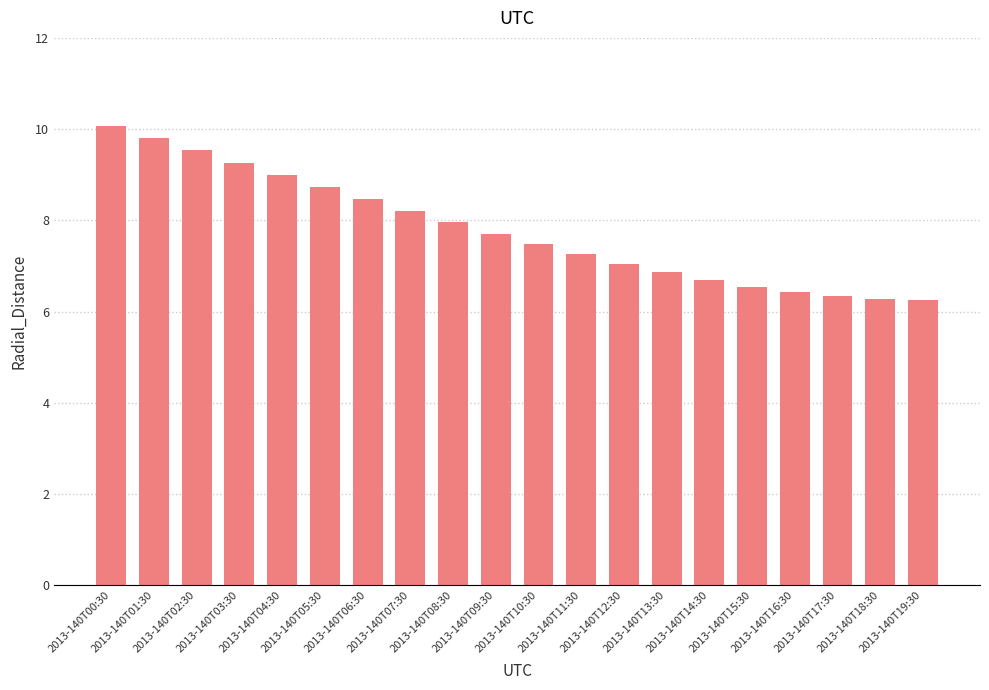

What is the value of the 4th bar from the left?

9.3